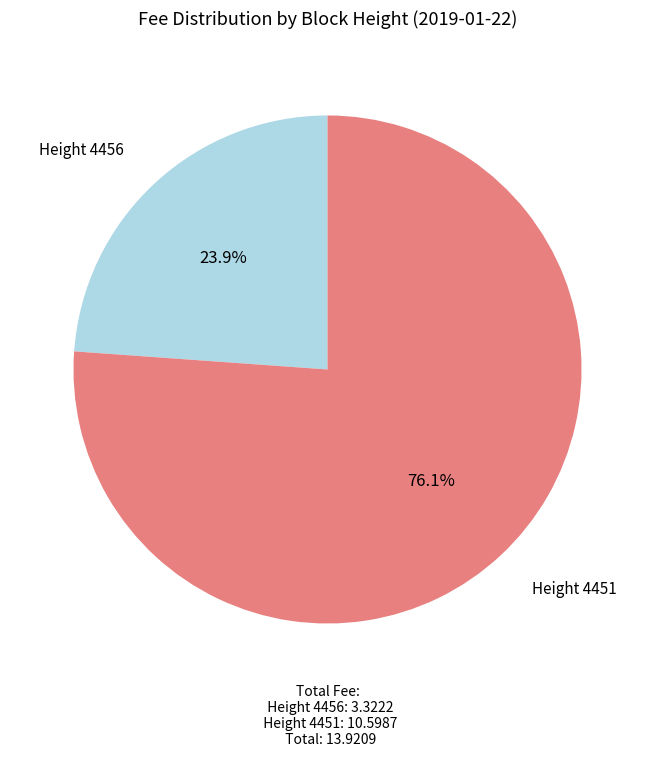

Which has a higher value, Height 4456 or Height 4451?

Height 4451